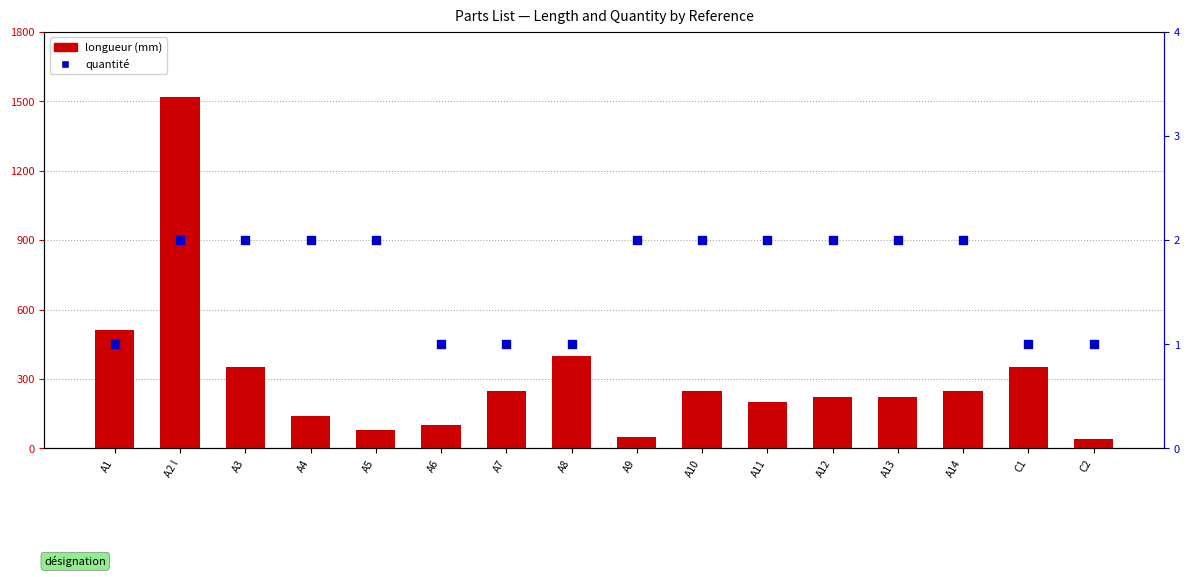

Which series has the largest Y range (max minus min)?

longueur